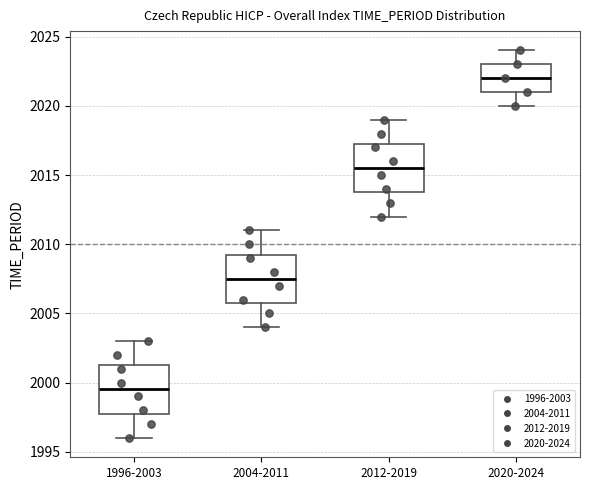

Reading left to right, read every box against the y-axis: the position of its median line, the range the box covers, and the ends of its whiskers. The values are not printed on the chart, so give them approximately, as read against the axis.

1996-2003: median 1999.5, box 1998.0 to 2001.5, whiskers 1996.0 to 2003.0
2004-2011: median 2007.5, box 2006.0 to 2009.5, whiskers 2004.0 to 2011.0
2012-2019: median 2015.5, box 2014.0 to 2017.5, whiskers 2012.0 to 2019.0
2020-2024: median 2022.0, box 2021.0 to 2023.0, whiskers 2020.0 to 2024.0